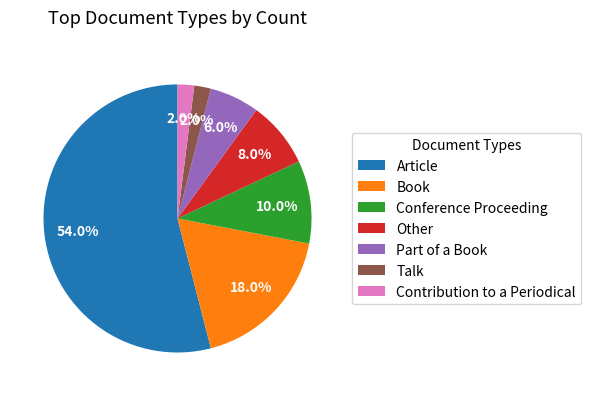

Approximately how many times larger is the value at Conference Proceeding compared to Book?

0.6